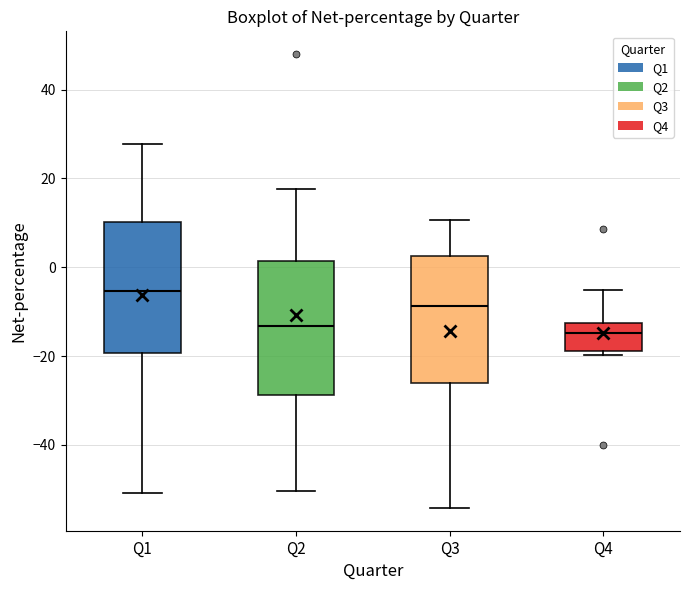

Reading left to right, transcribe this box plot: for each box, give where its median line is, the range the box spans, and where its two whiskers end, as read against the y-axis. The values are not printed on the chart, so give them approximately, as read against the axis.

Q1: median -6, box -20 to 10, whiskers -50 to 28
Q2: median -14, box -28 to 2, whiskers -50 to 18
Q3: median -8, box -26 to 2, whiskers -54 to 10
Q4: median -14, box -18 to -12, whiskers -20 to -6